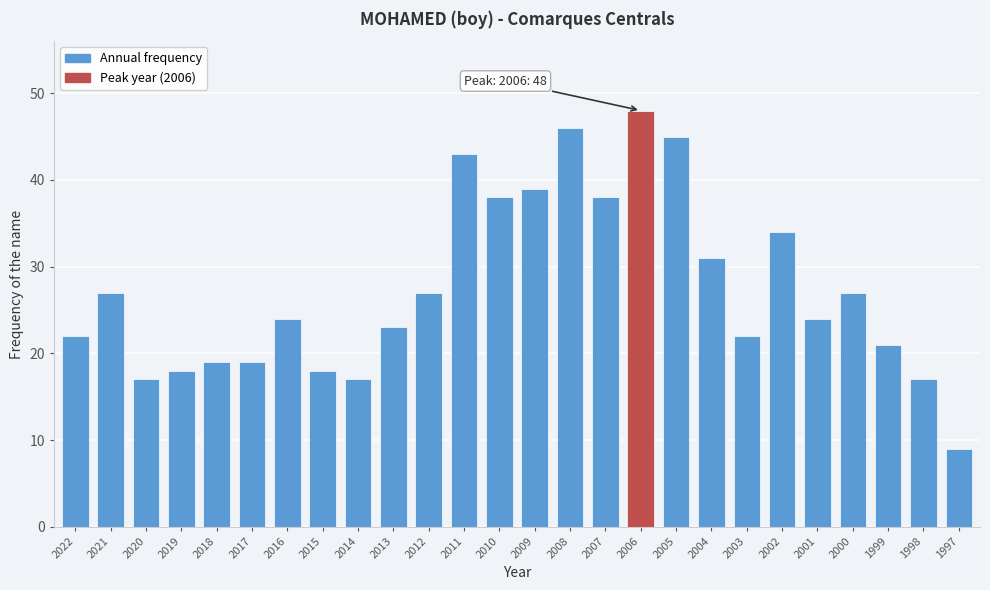

Reading right to left, list all the values displayed in this chart.

9	17	21	27	24	34	22	31	45	48	38	46	39	38	43	27	23	17	18	24	19	19	18	17	27	22